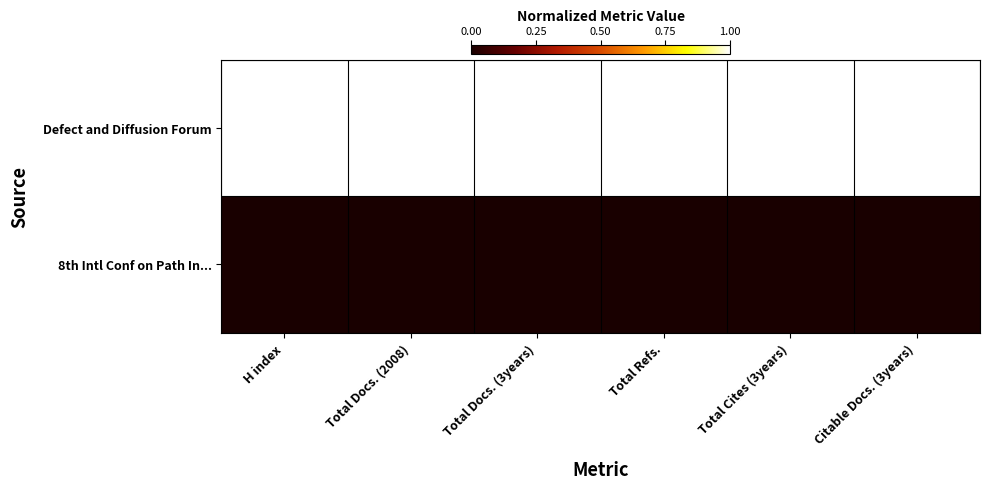

What is the spread (max minus min) of values at H index?

1